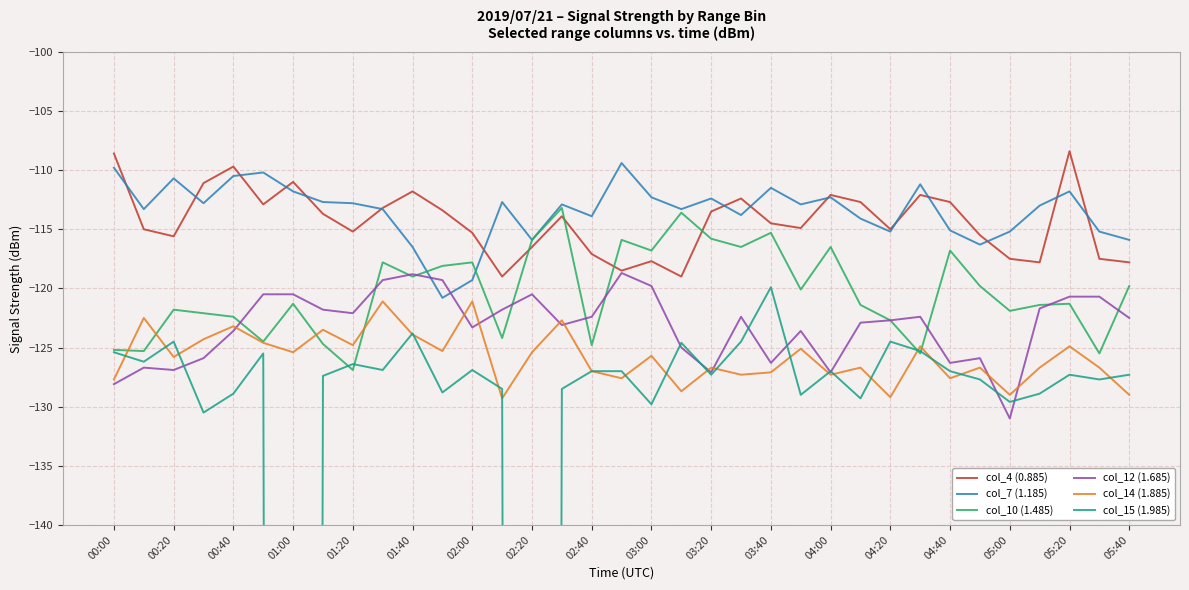

The value of col_4 (0.885) at 00:20 is -57.2. True or false?

False